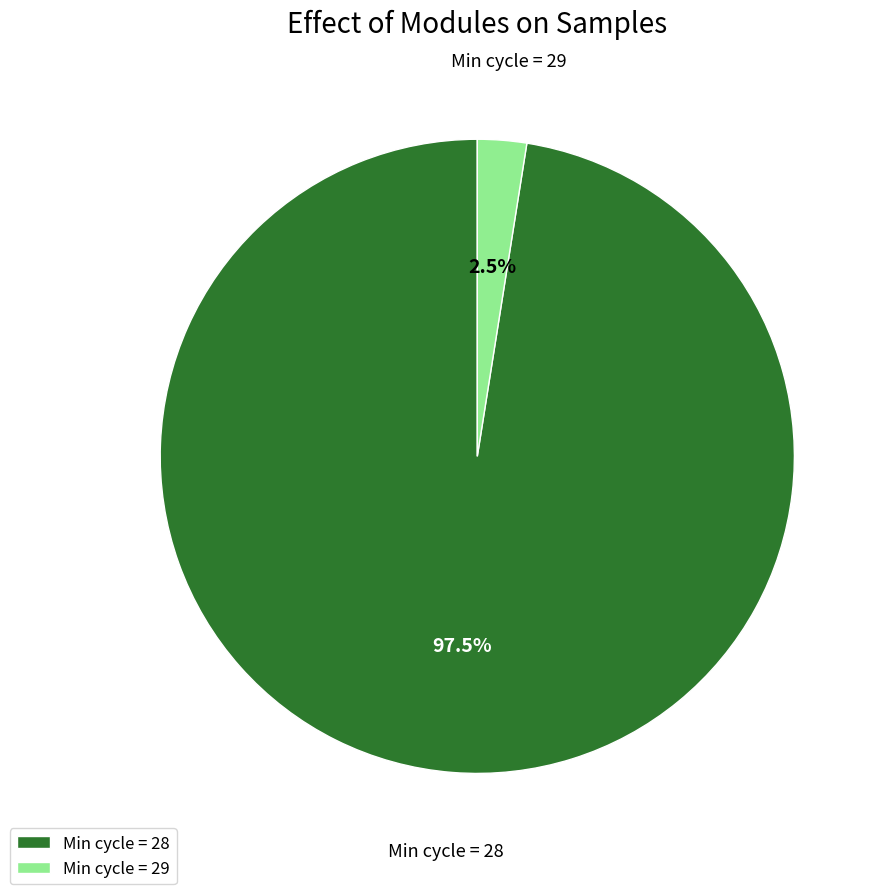

What is the largest slice in the pie chart?

Min cycle = 28